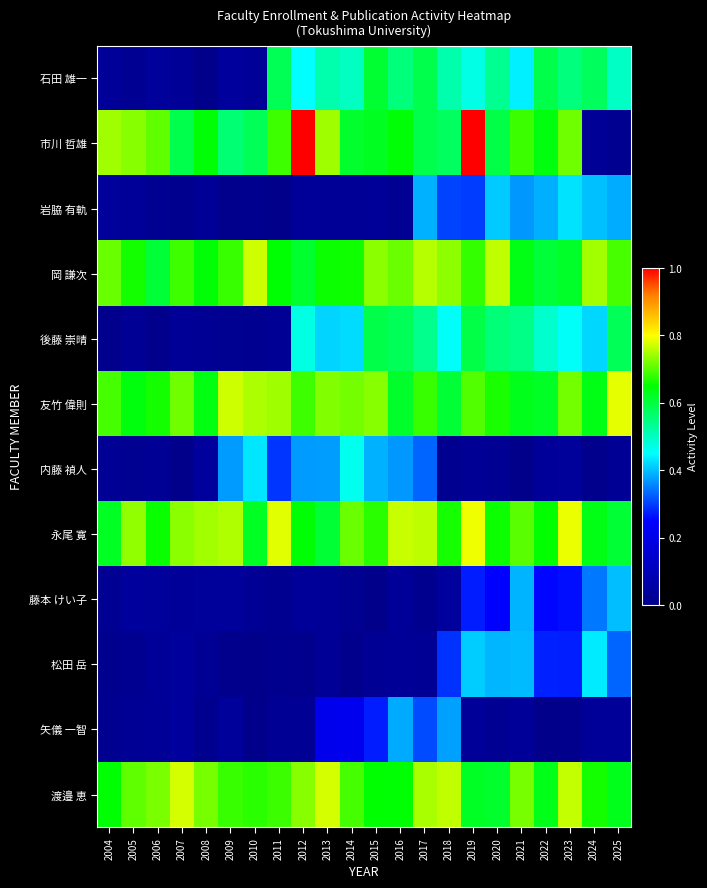

Which series has the largest total across all categories?

永尾 寛